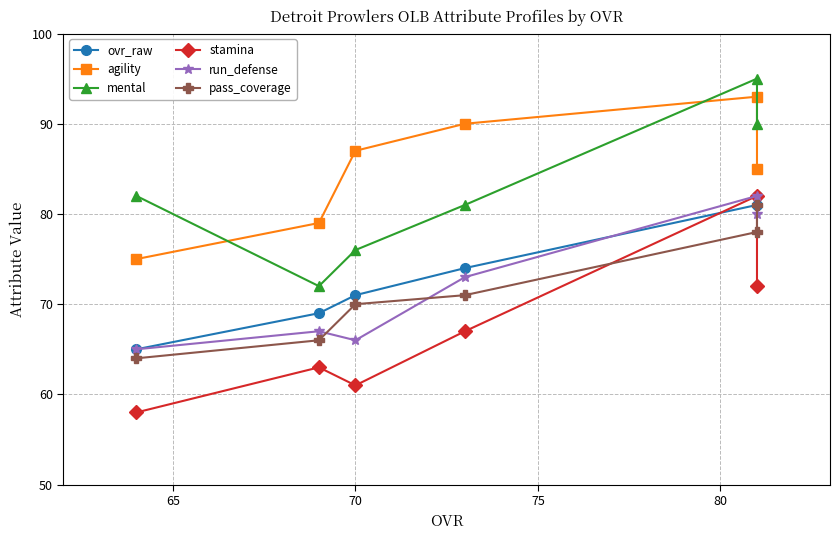

True or false: stamina and run_defense intersect in this chart.

False